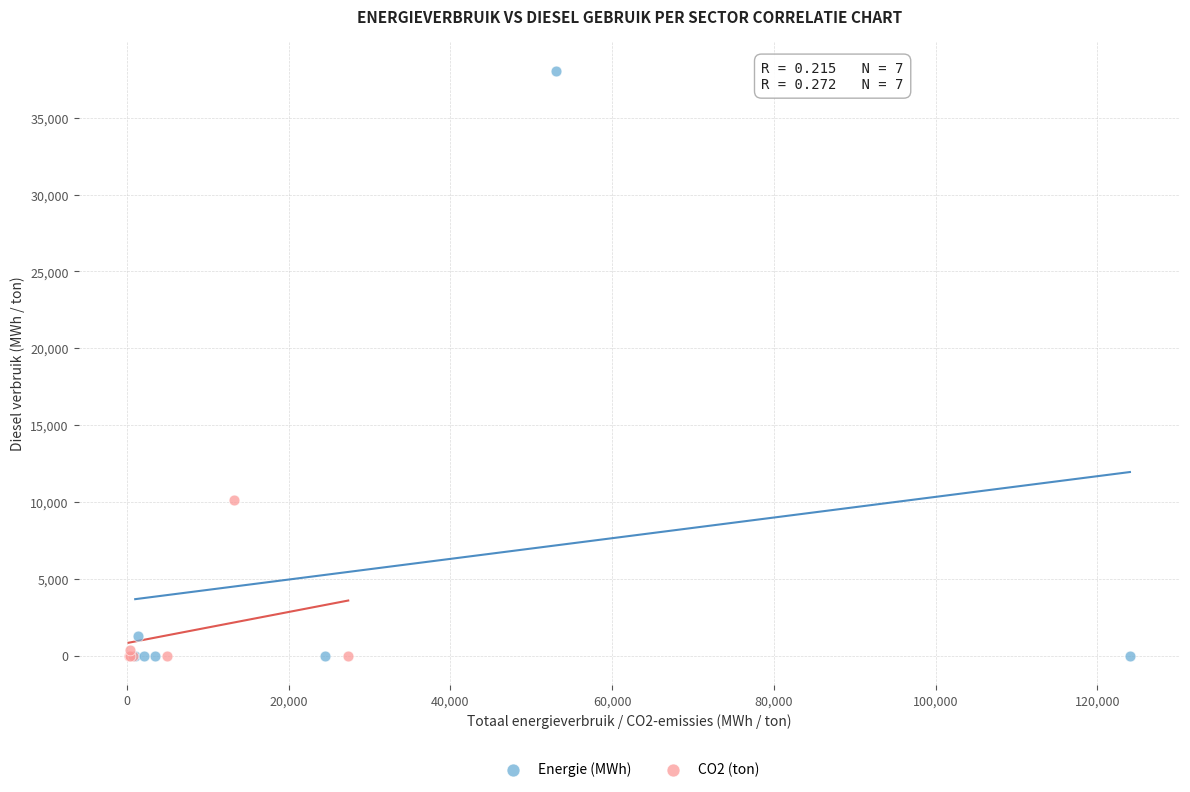

Which series has the largest Y range (max minus min)?

Energie (MWh)